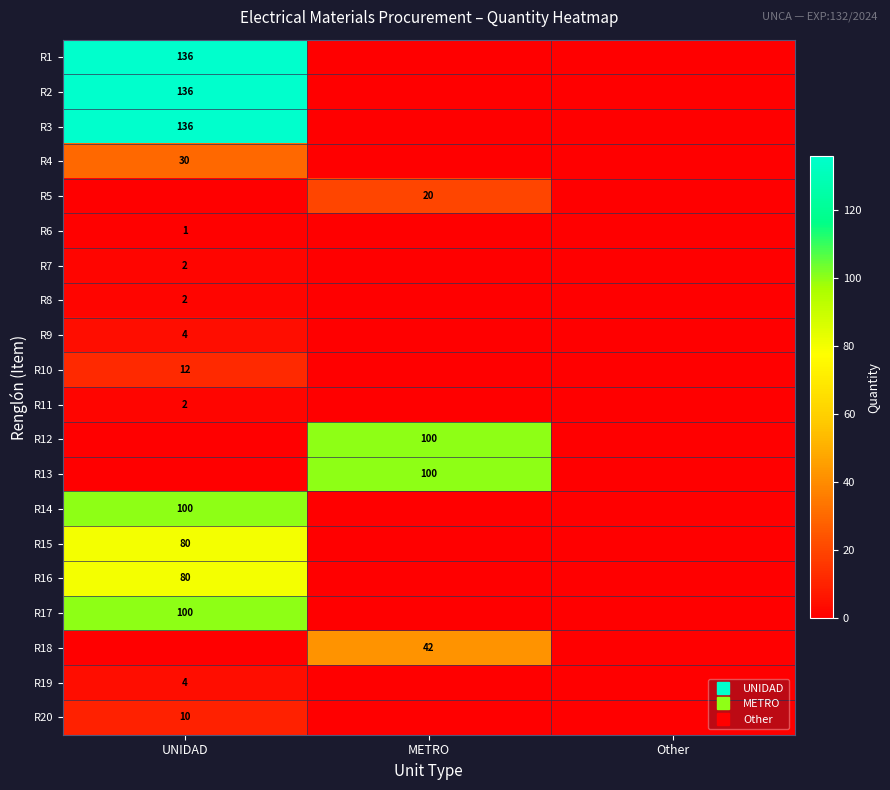

What is the total value across all series at METRO?

262